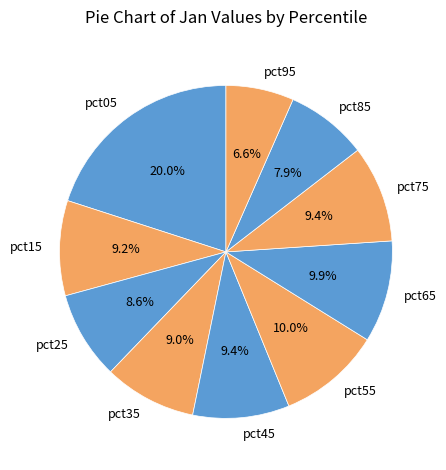

To the nearest percent, what percentage of the pie is pct35?

9%